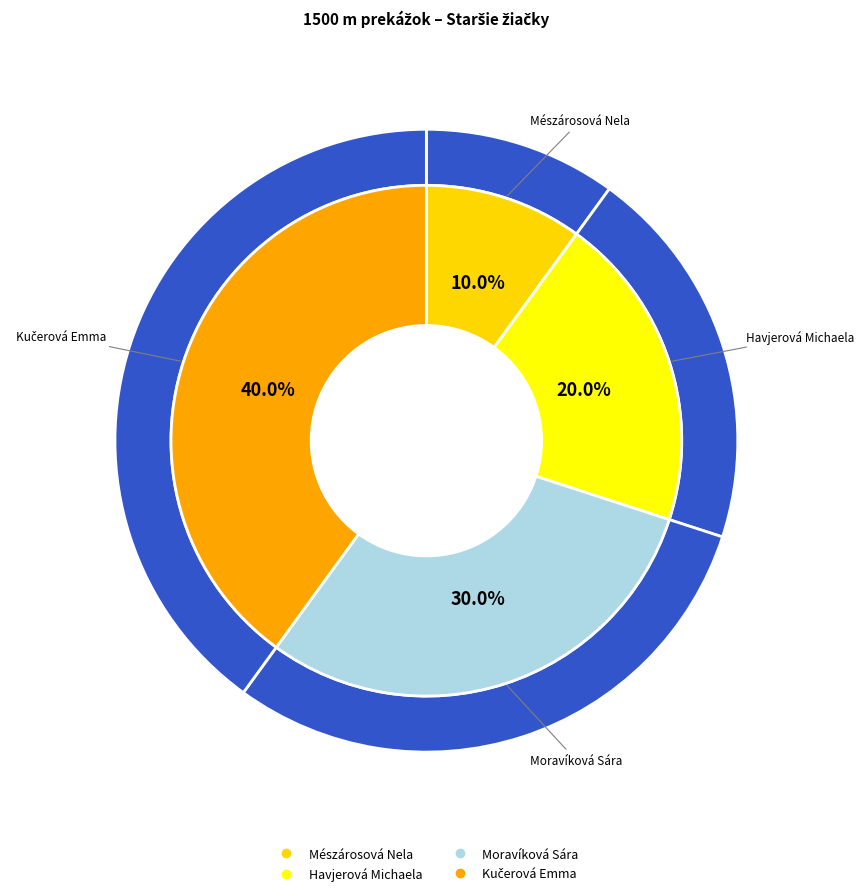

Approximately how many times larger is the value at Mészárosová Nela compared to Moravíková Sára?

0.3